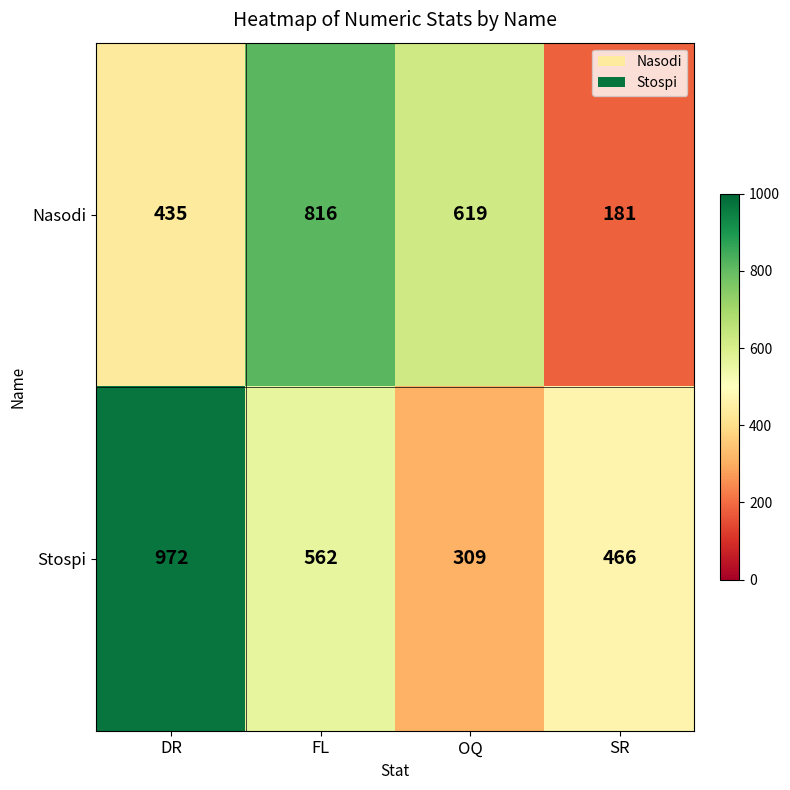

Between FL and OQ, which series saw the biggest shift?

Stospi